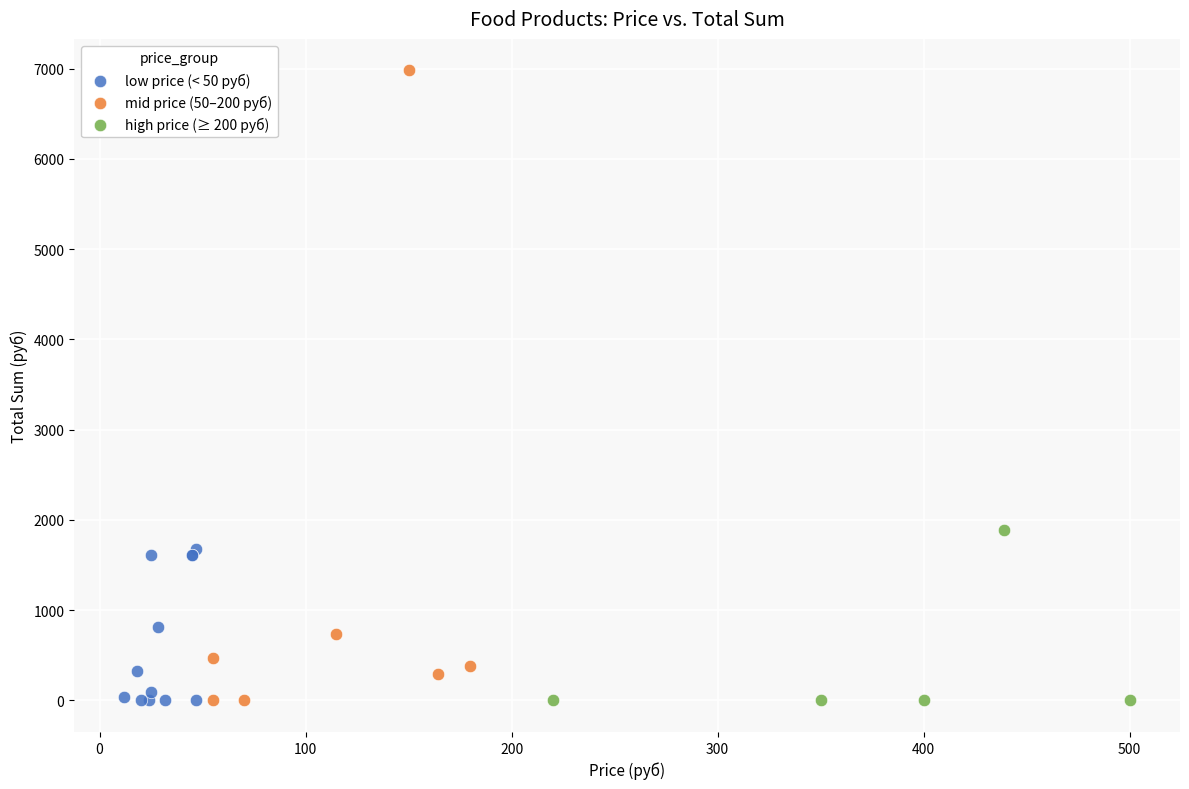

What are all the series names shown in the legend?

low price (< 50 руб), mid price (50–200 руб), high price (≥ 200 руб)